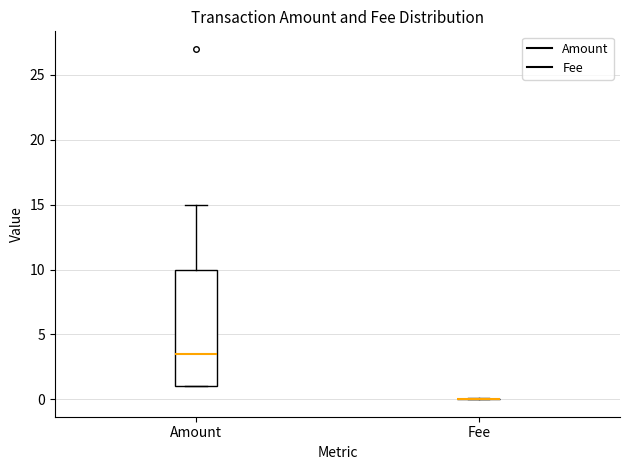

Comparing the boxes themselves (not the whiskers), which one is the tallest?

Amount